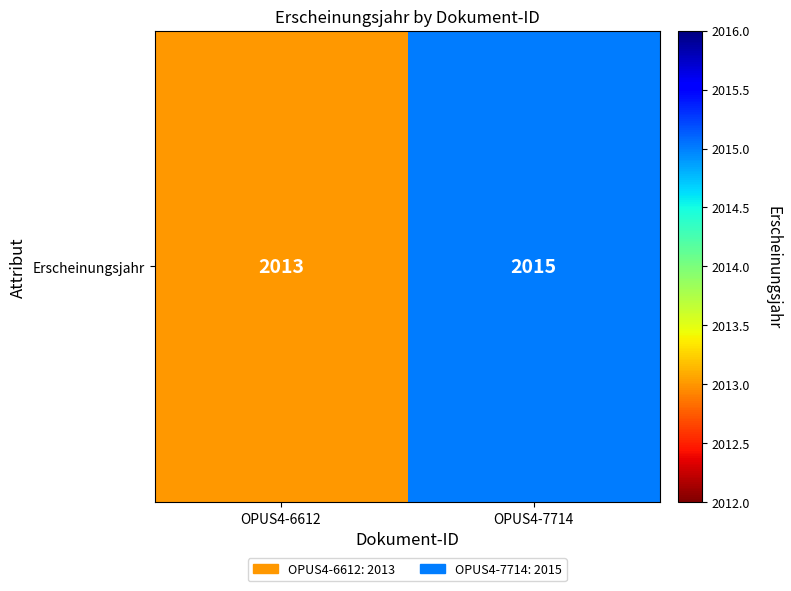

What is the maximum value shown in the chart?

2015